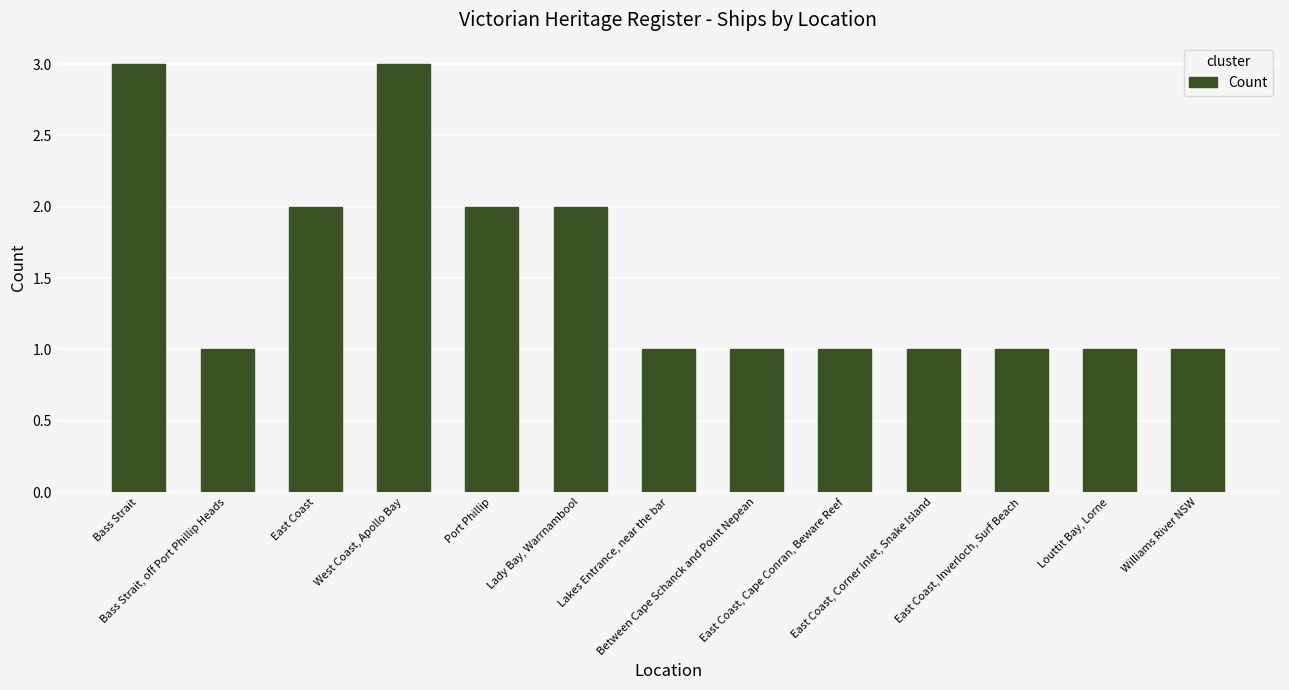

What position from the left is East Coast, Cape Conran, Beware Reef?

9